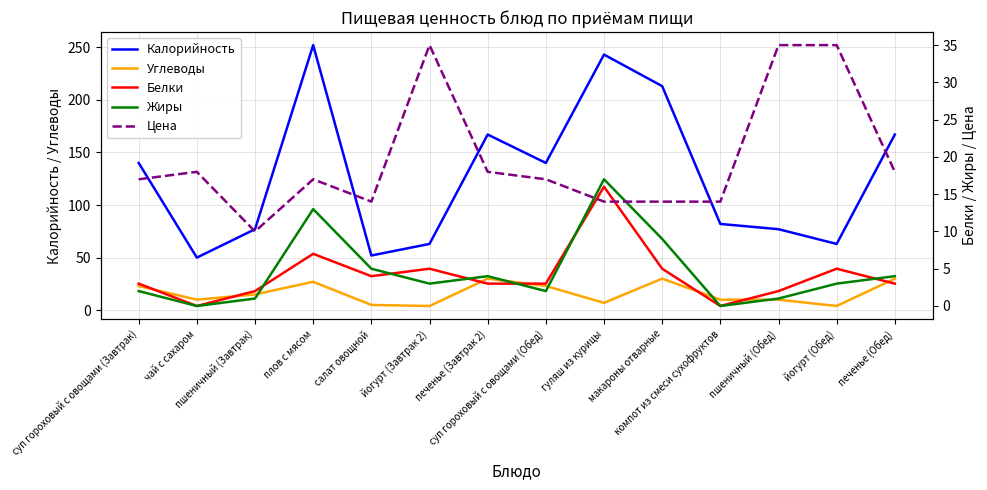

At which label is Цена closest to 22?

чай с сахаром